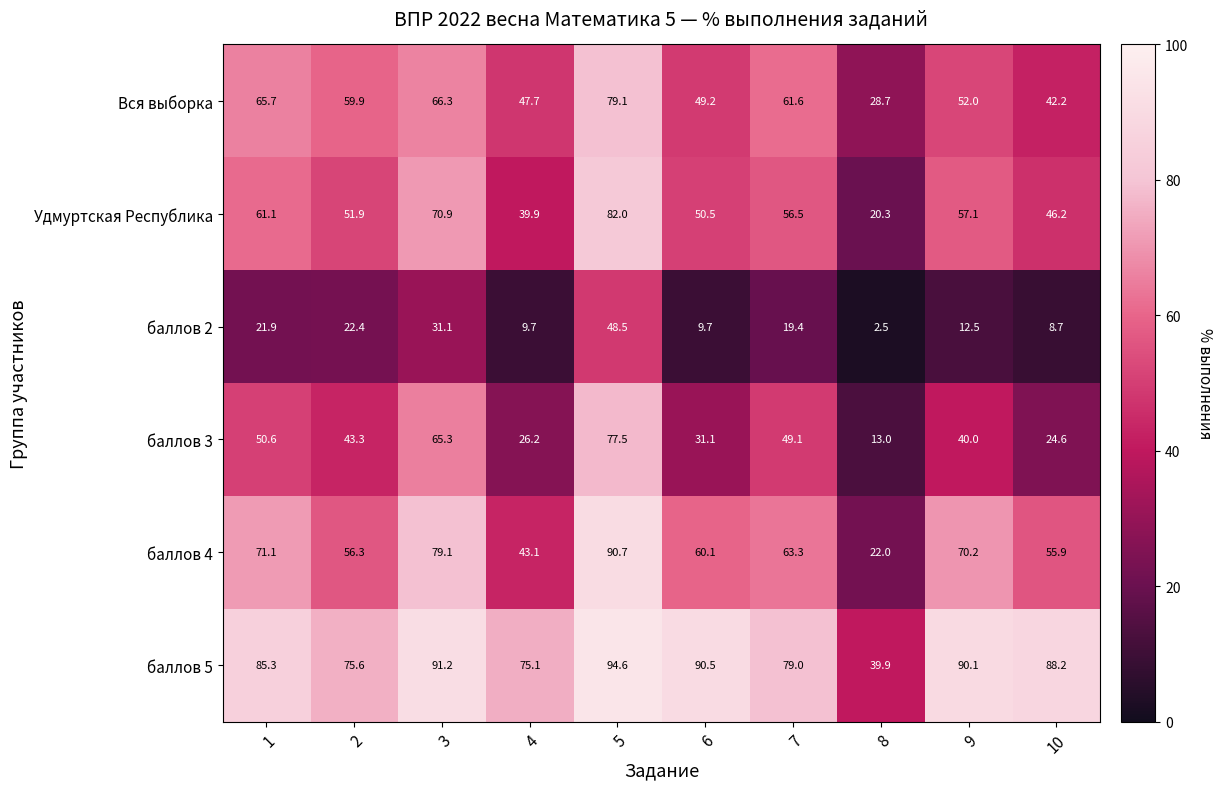

The value of баллов 2 at 10 is 8.7. True or false?

True